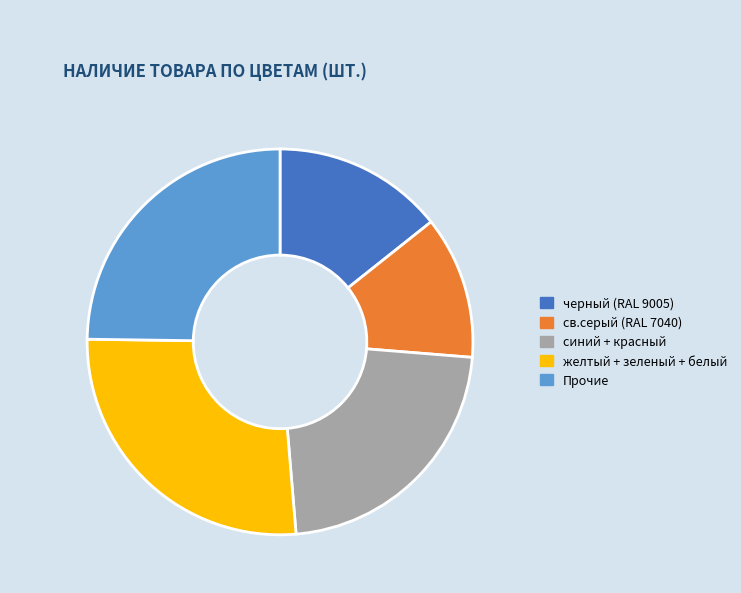

Is there any slice that represents more than half of the pie?

No